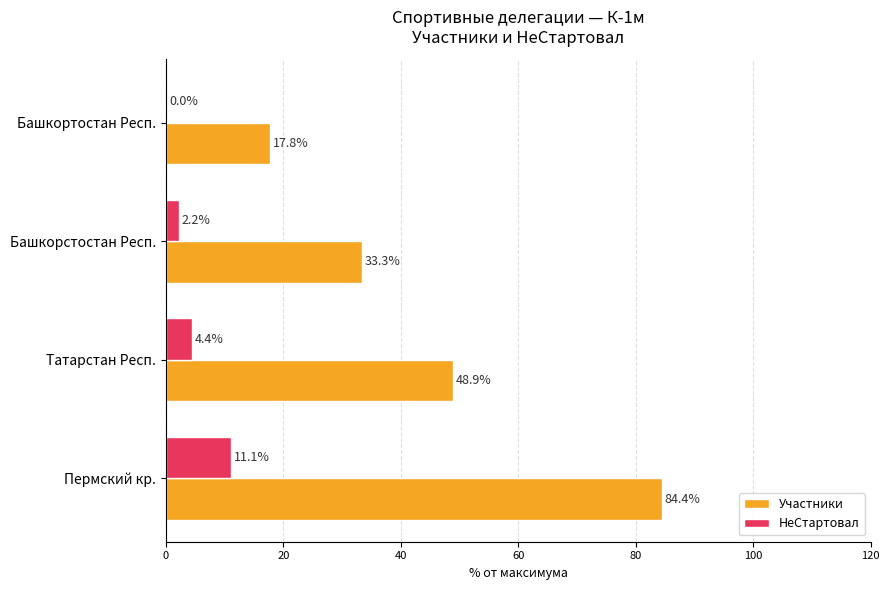

The НеСтартовал series shows 17.7 at Пермский кр.. True or false?

False